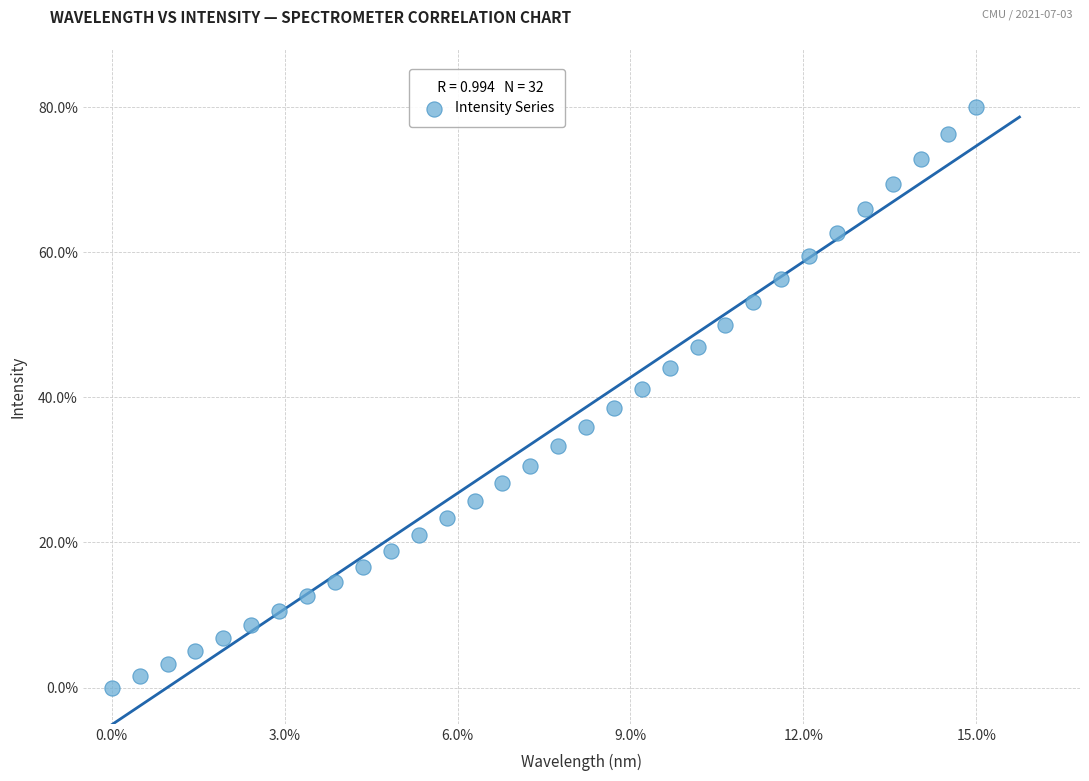

What is the range of Y values (max minus min)?

80.0